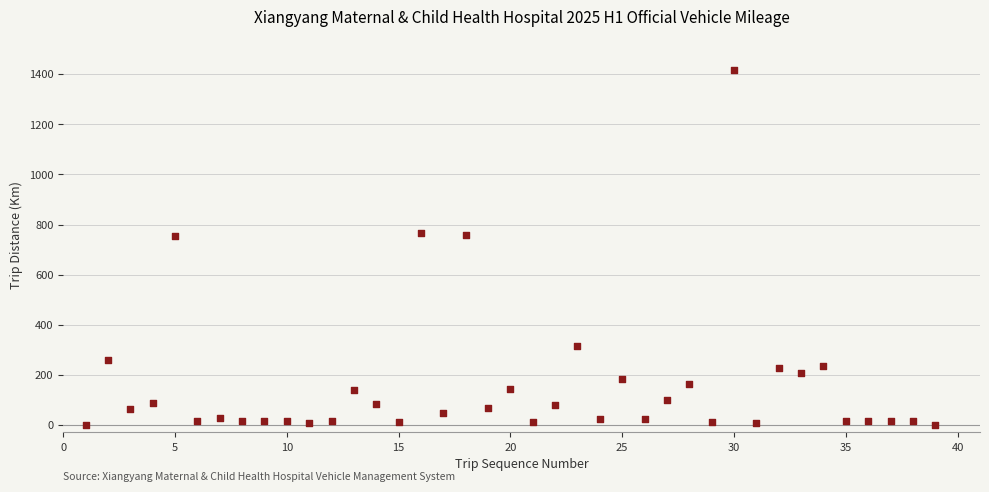

What is the range of Y values (max minus min)?

1416.1